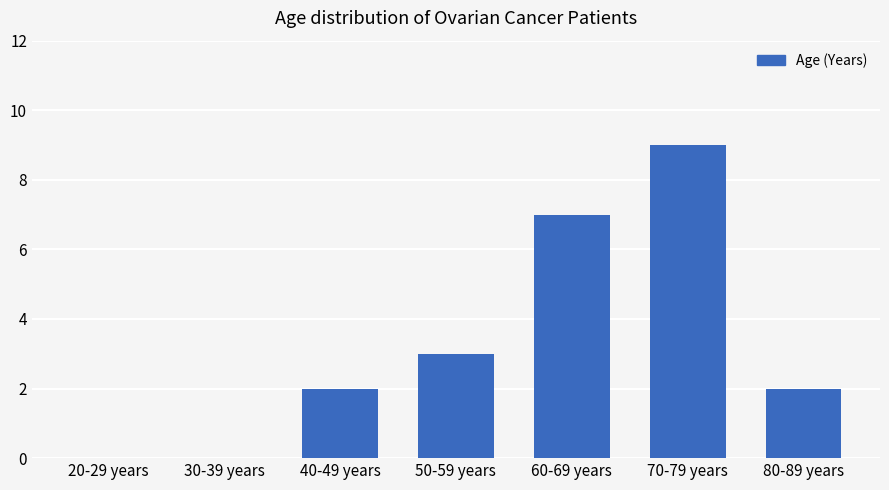

Reading right to left, list all the values displayed in this chart.

80-89 years=2	70-79 years=9	60-69 years=7	50-59 years=3	40-49 years=2	30-39 years=0	20-29 years=0